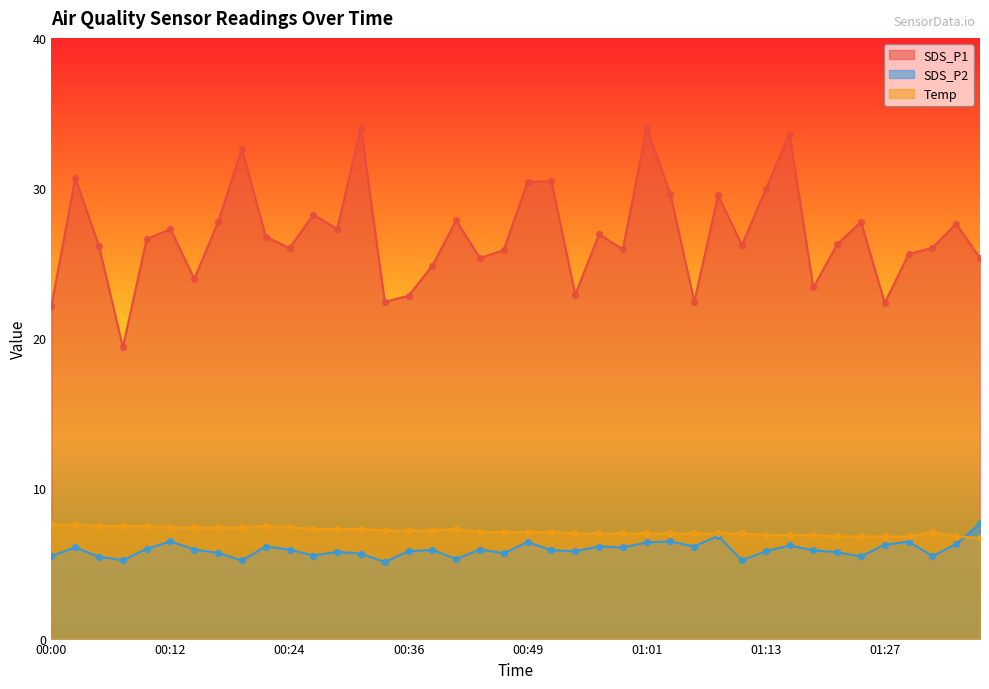

Which series has the largest Y range (max minus min)?

SDS_P1